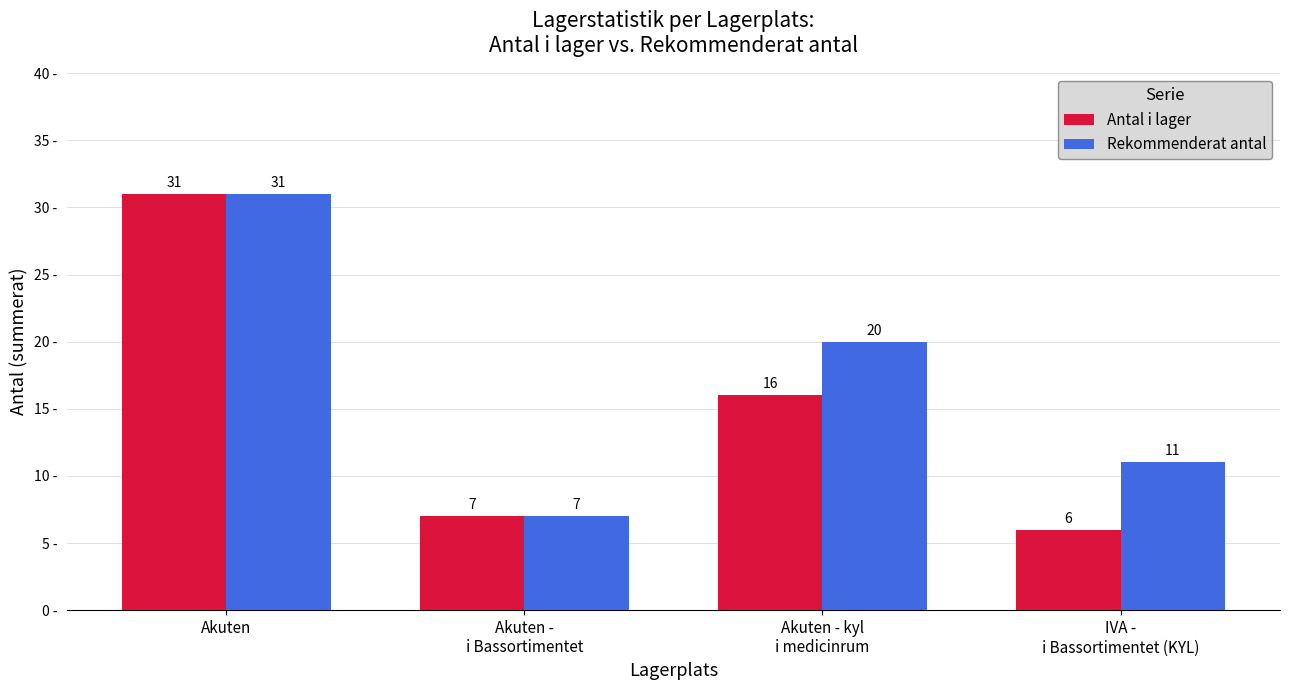

What are all the series names shown in the legend?

Antal i lager, Rekommenderat antal